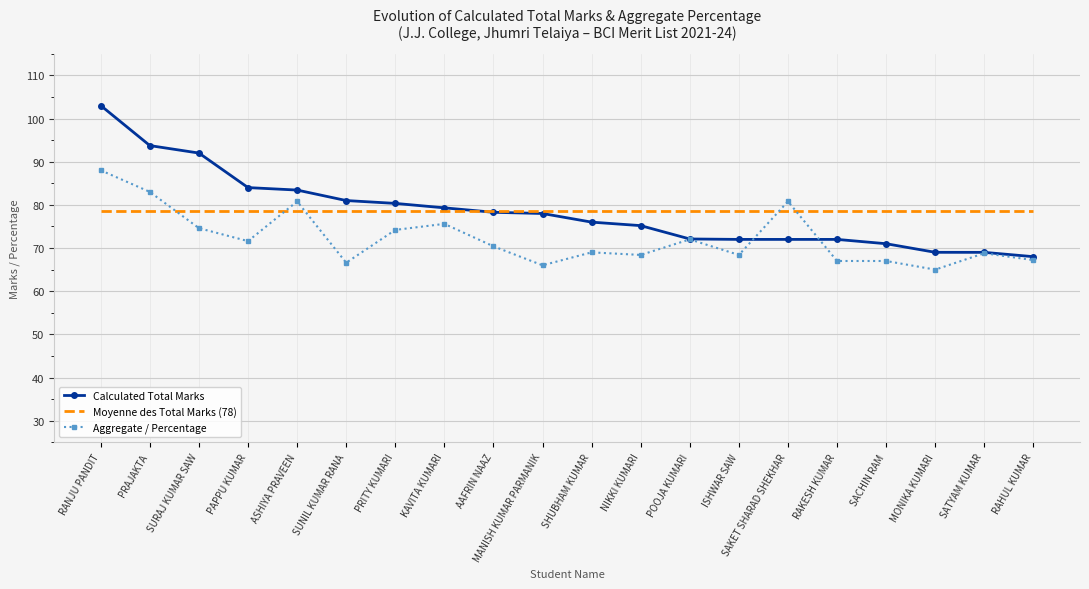

Rank the series by their maximum value, from lowest to highest.

Moyenne des Total Marks (78), Aggregate / Percentage, Calculated Total Marks